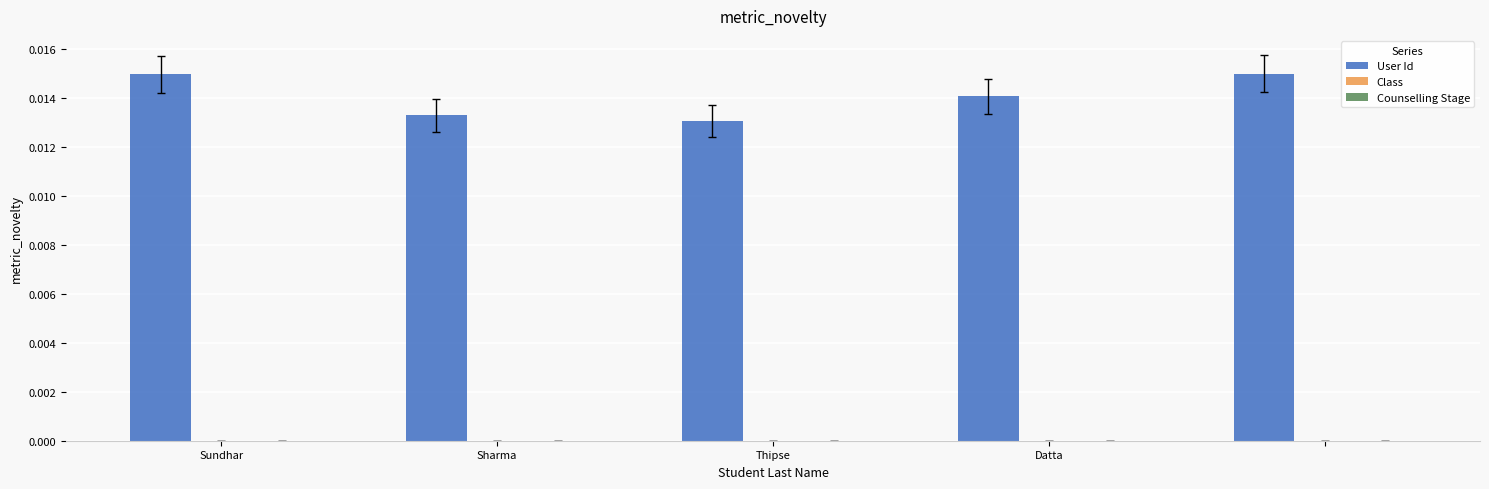

Which series has the largest total across all categories?

User Id